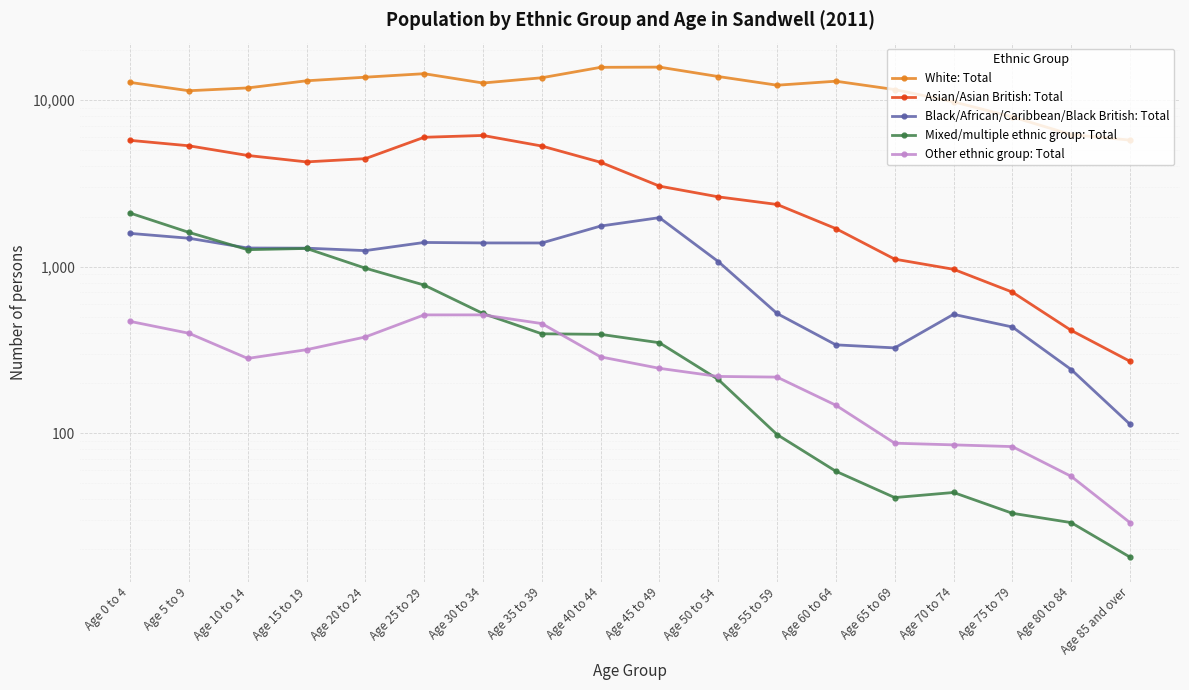

How many distinct data groups are displayed?

5